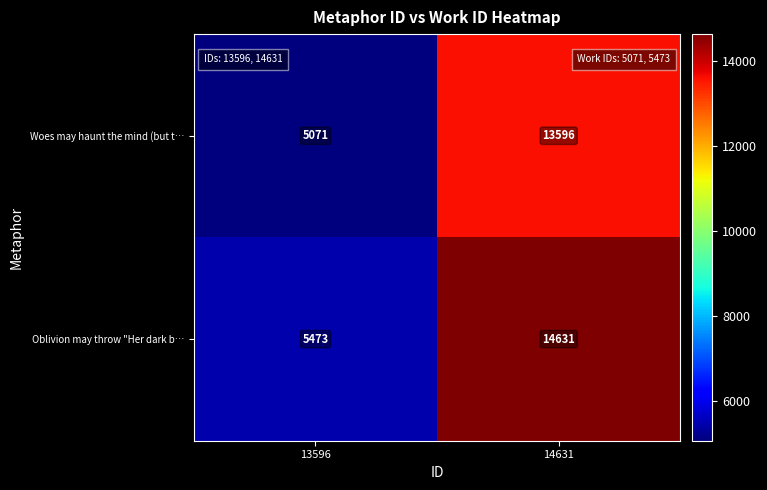

Reading left to right, transcribe all the data shown in this chart.

Woes may haunt the mind (but t…: 5071	13596
Oblivion may throw "Her dark b…: 5473	14631